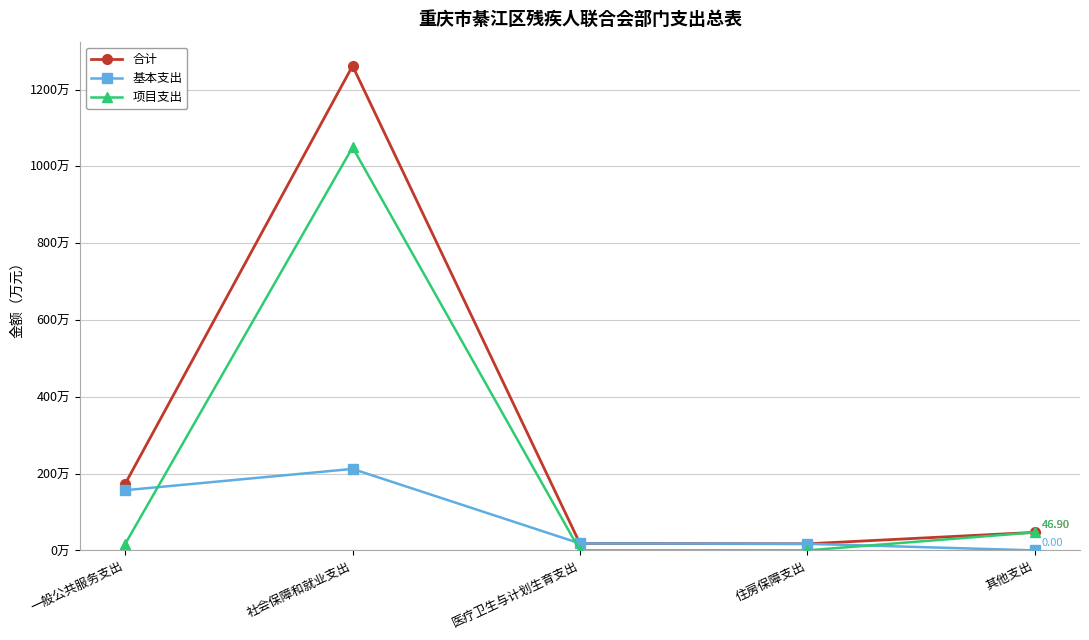

What position from the left is 一般公共服务支出?

1